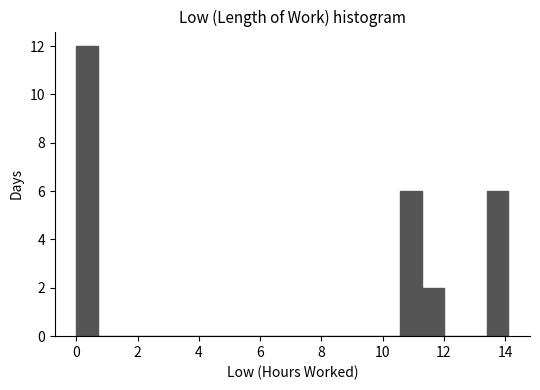

Around what value on the x-axis is the tallest bar? Give the approximate position of its centre, as read against the axis.

0.4